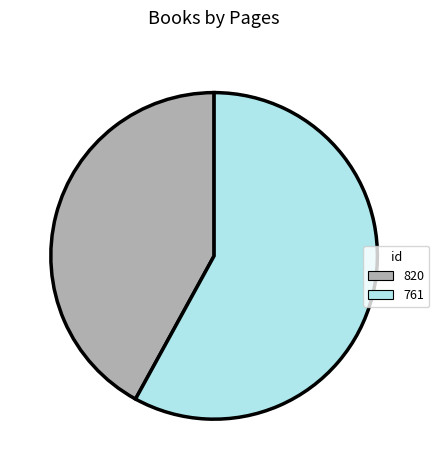

The 761 slice represents 50% of the pie. True or false?

False